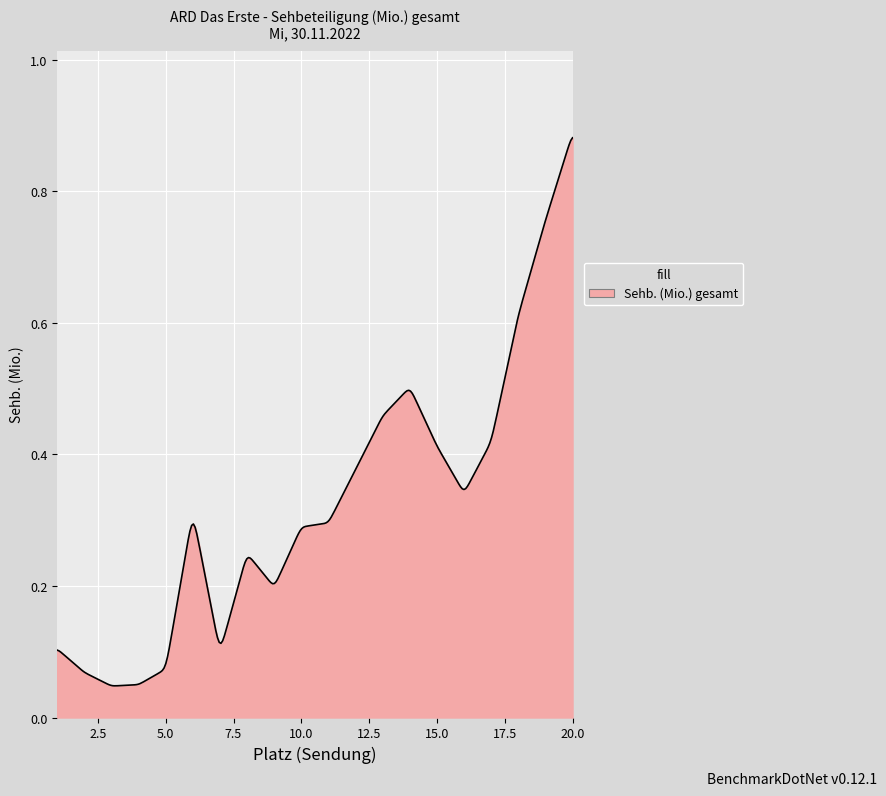

Reading left to right, extract all data points from this chart.

0.1	0.1	0.0	0.0	0.1	0.3	0.1	0.2	0.2	0.3	0.3	0.4	0.5	0.5	0.4	0.3	0.4	0.6	0.8	0.9